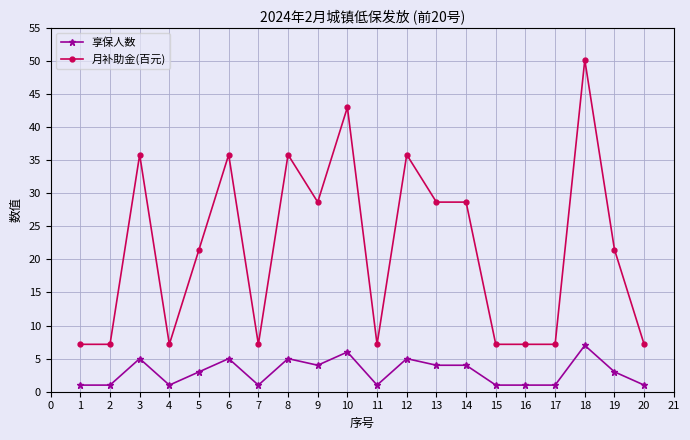

What is the value of the 享保人数 point at the 9th from the left?

4.0